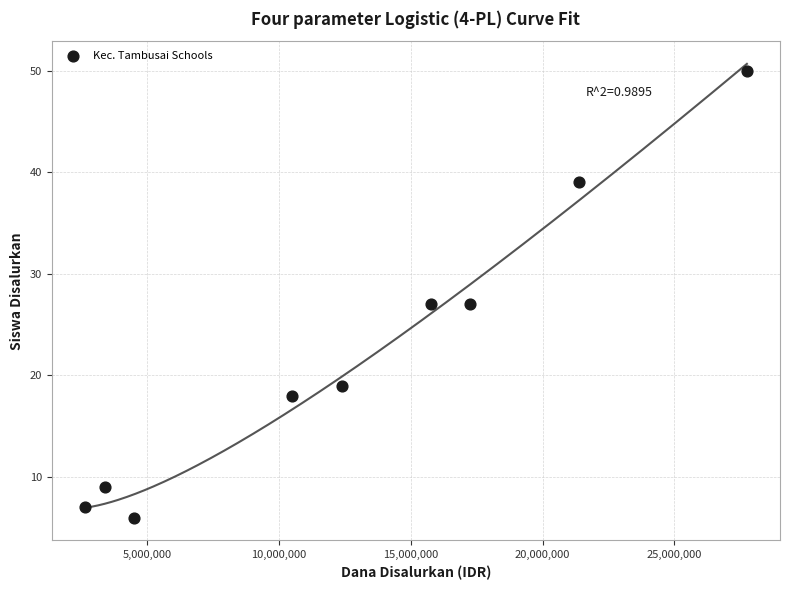

What is the range of X values (max minus min)?

25125000